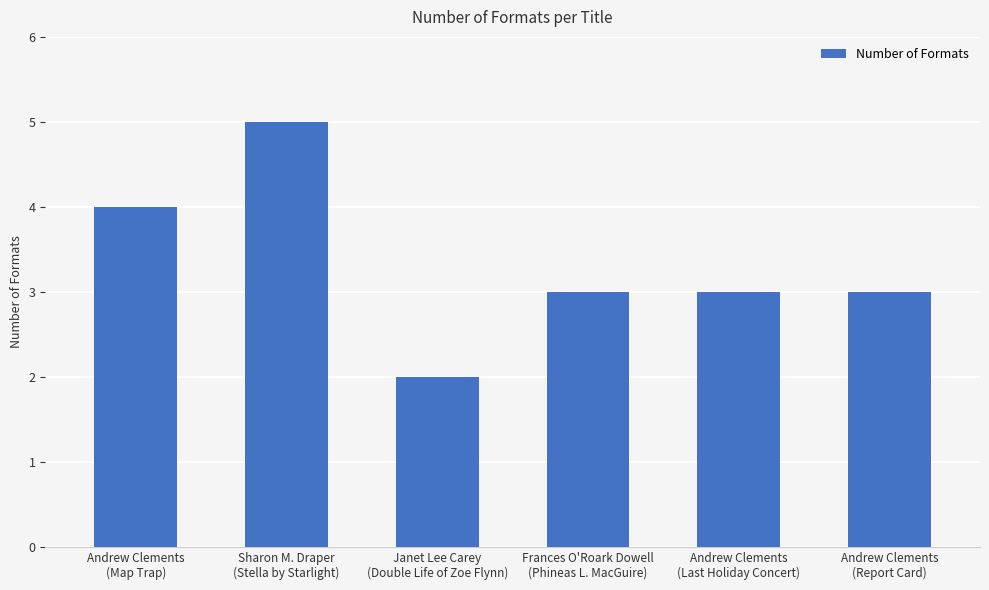

The value at Andrew Clements
(Report Card) is 2. True or false?

False